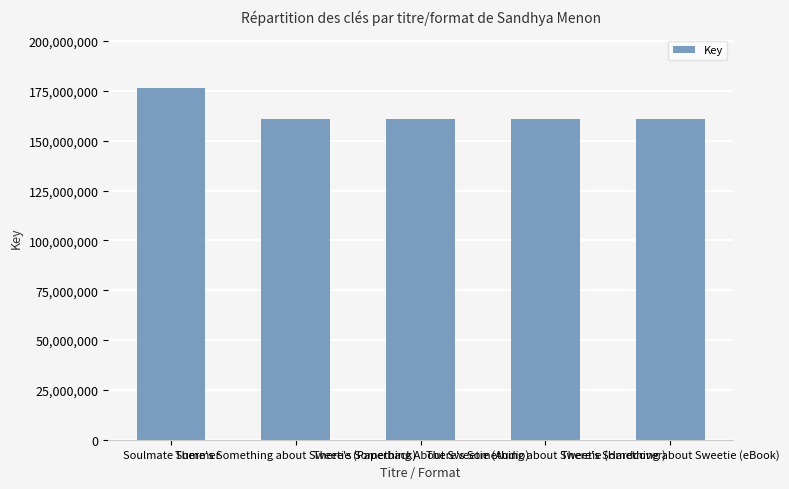

Reading right to left, list all the values displayed in this chart.

160718836	160718836	160718836	160718836	176342837